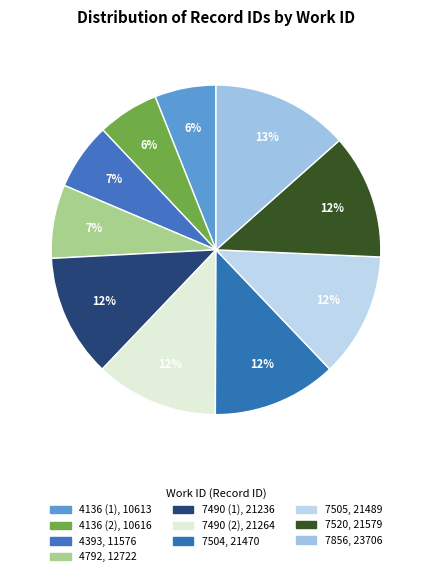

What percentage is the 7504 slice, to the nearest percent?

12%